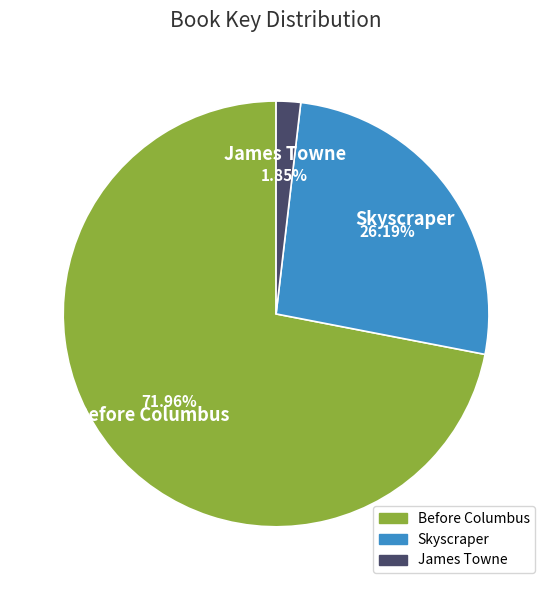

How many segments does this pie chart have?

3